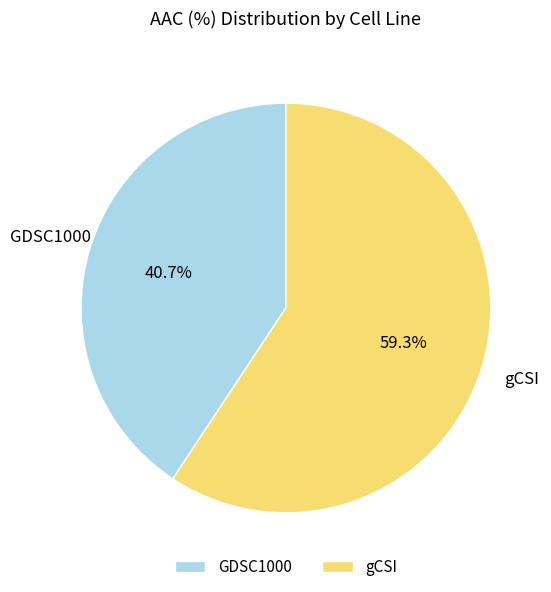

Which category has the smallest portion of the pie?

GDSC1000